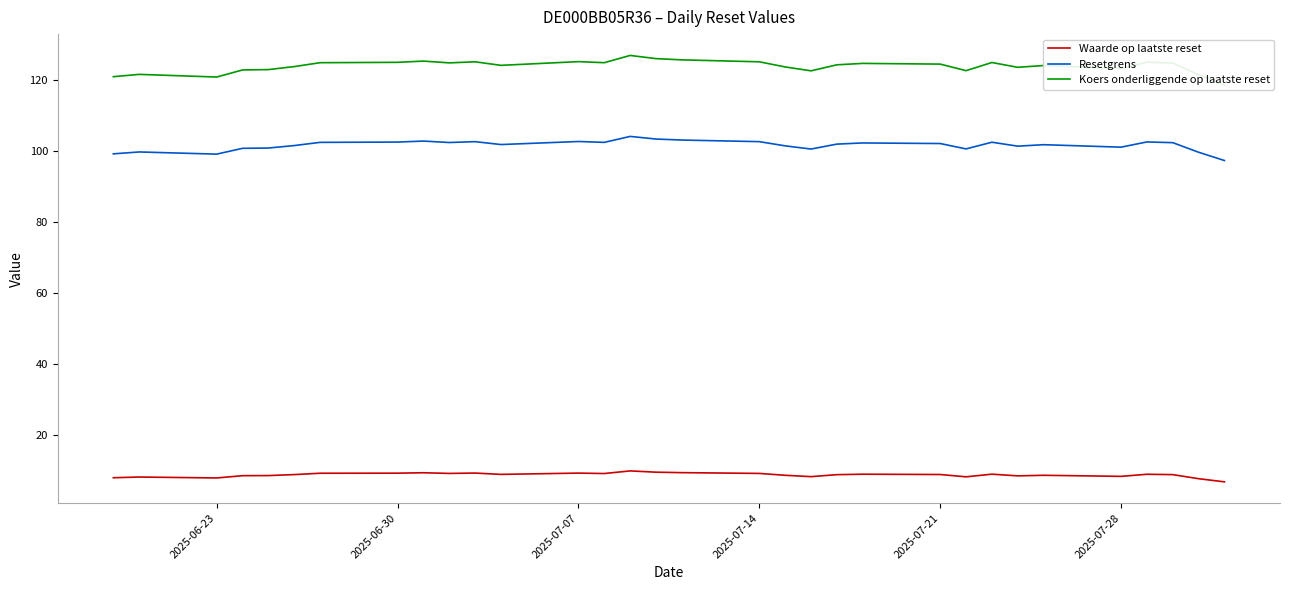

Reading left to right, transcribe all the data shown in this chart.

Waarde op laatste reset: 7.8	8.0	7.7	8.4	8.4	8.7	9.1	9.1	9.2	9.0	9.1	8.8	9.1	9.0	9.7	9.4	9.2	9.0	8.5	8.1	8.7	8.8	8.7	8.1	8.8	8.3	8.5	8.2	8.8	8.7	7.5	6.6
Resetgrens: 99.3	99.8	99.2	100.8	100.9	101.6	102.5	102.6	102.9	102.5	102.7	101.9	102.7	102.5	104.2	103.4	103.2	102.7	101.5	100.6	102.0	102.3	102.2	100.7	102.5	101.4	101.8	101.1	102.6	102.4	99.7	97.4
Koers onderliggende op laatste reset: 121.0	121.7	121.0	123.0	123.0	123.9	125.0	125.1	125.5	125.0	125.2	124.2	125.3	125.0	127.0	126.2	125.8	125.2	123.8	122.7	124.4	124.8	124.6	122.8	125.0	123.7	124.2	123.3	125.2	124.9	121.6	118.8